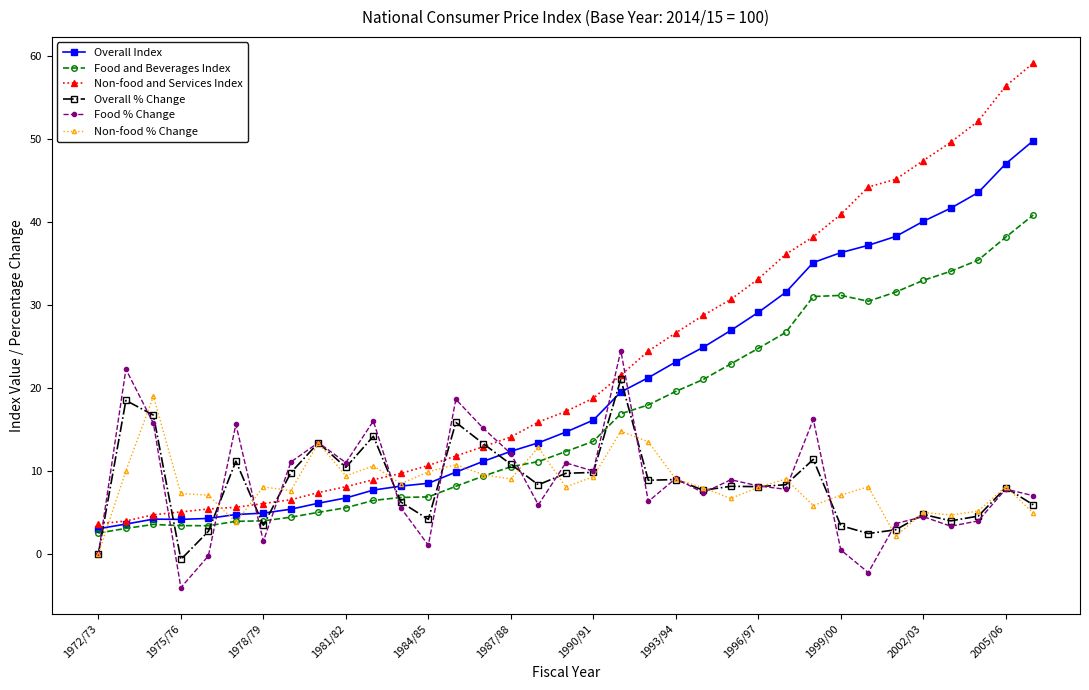

What is the difference between the second highest and second lowest values in the Overall % Change series?

18.5